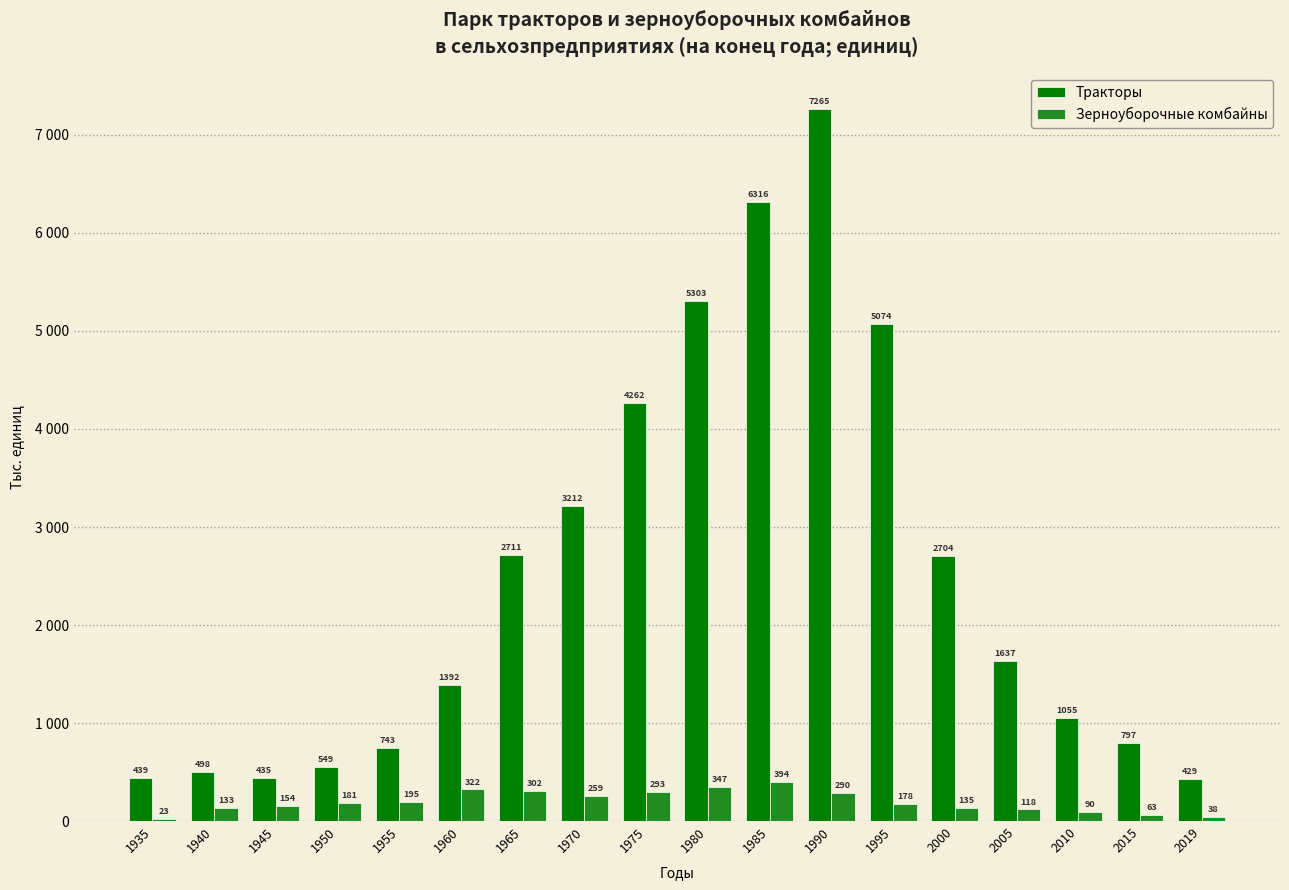

Reading left to right, what are all the values shown in this chart?

Тракторы: 1935=439	1940=498	1945=435	1950=549	1955=743	1960=1392	1965=2711	1970=3212	1975=4262	1980=5303	1985=6316	1990=7265	1995=5074	2000=2704	2005=1637	2010=1055	2015=797	2019=429
Зерноуборочные комбайны: 1935=23	1940=133	1945=154	1950=181	1955=195	1960=322	1965=302	1970=259	1975=293	1980=347	1985=394	1990=290	1995=178	2000=135	2005=118	2010=90	2015=63	2019=38